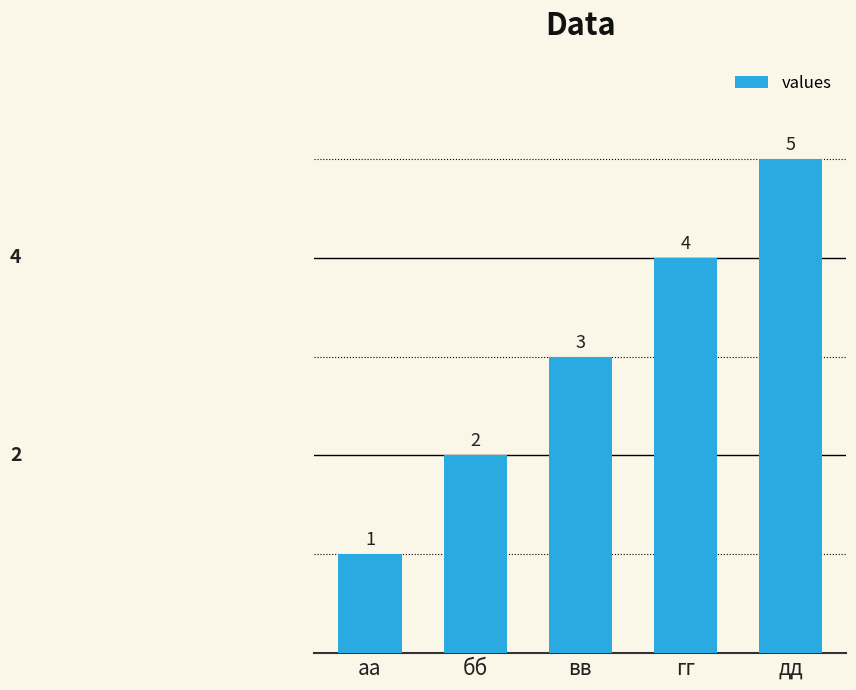

What is the maximum value shown in the chart?

5